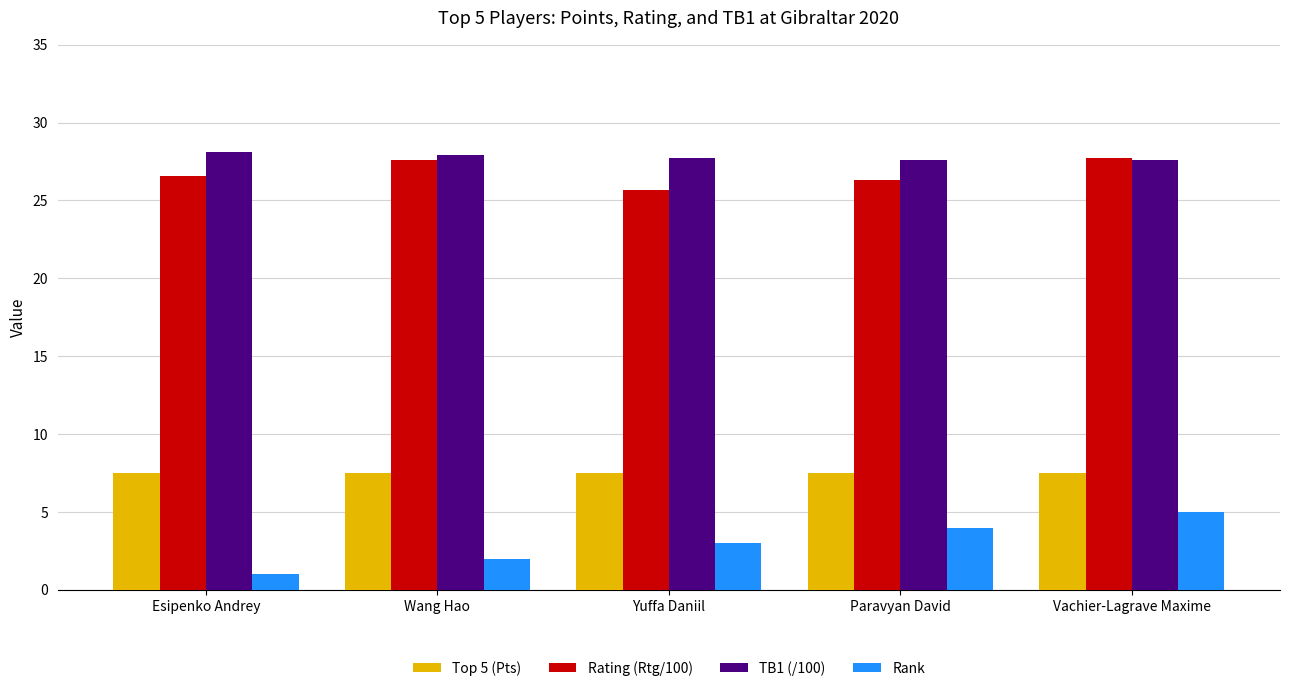

The TB1 (/100) series shows 27.7 at Yuffa Daniil. True or false?

True